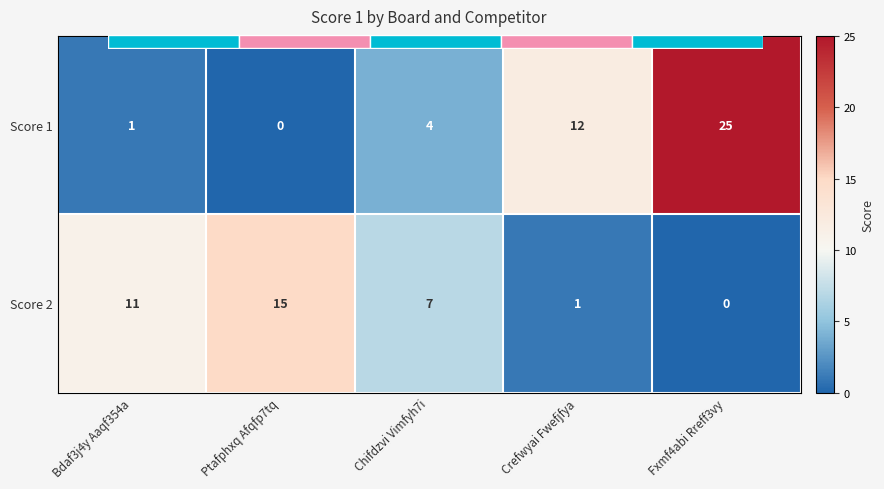

What is the spread (max minus min) of values at Fxmf4abi Rreff3vy?

25